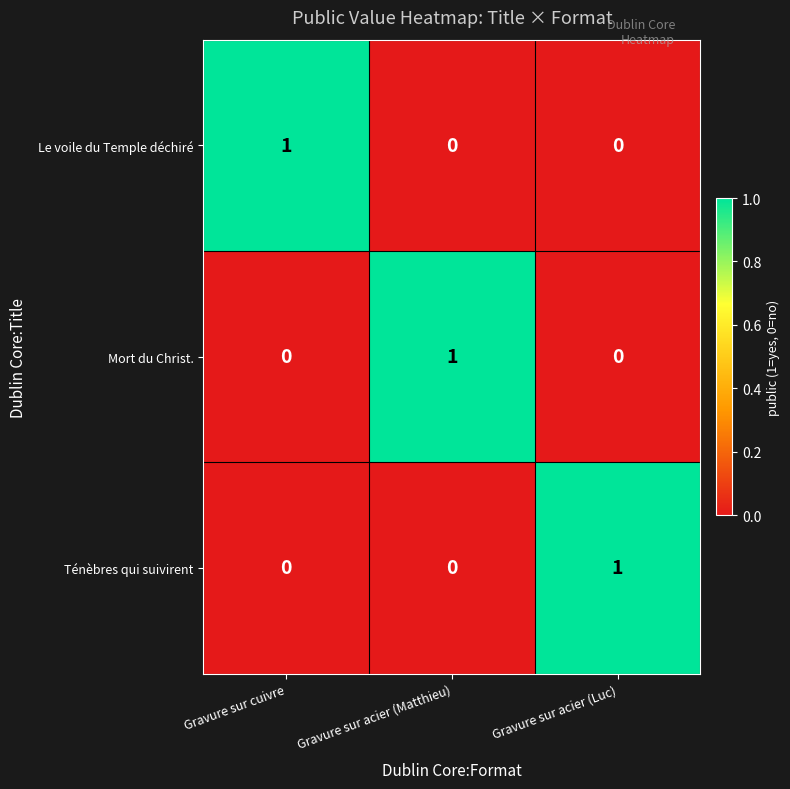

True or false: Le voile du Temple déchiré has a value of 2 at Gravure sur cuivre.

False